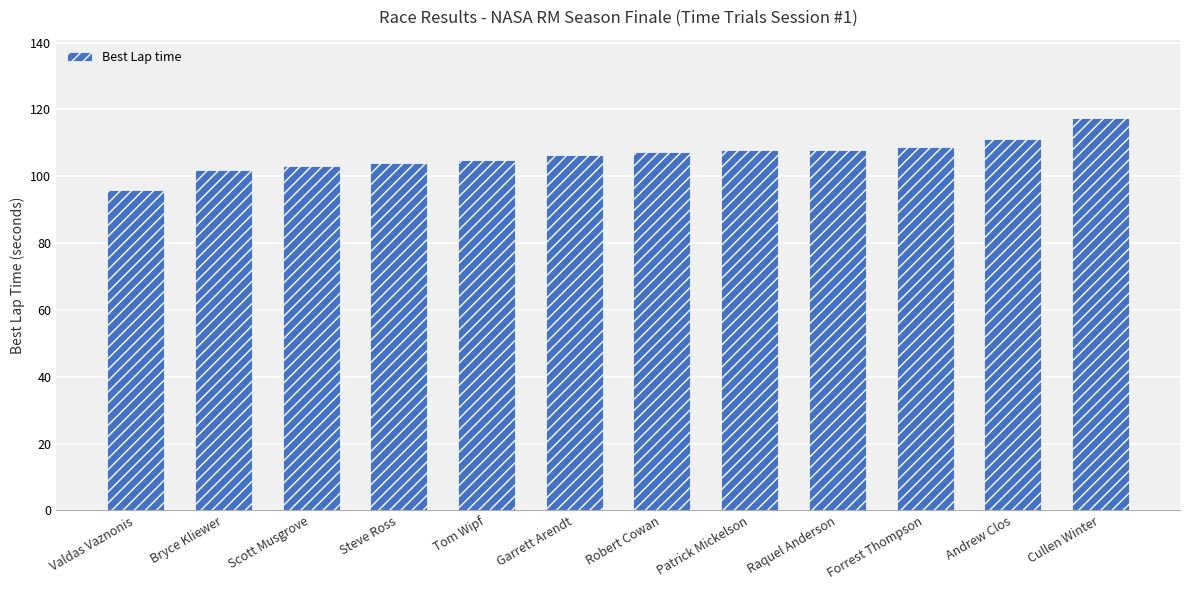

The chart shows a value of 70.2 at Tom Wipf. True or false?

False